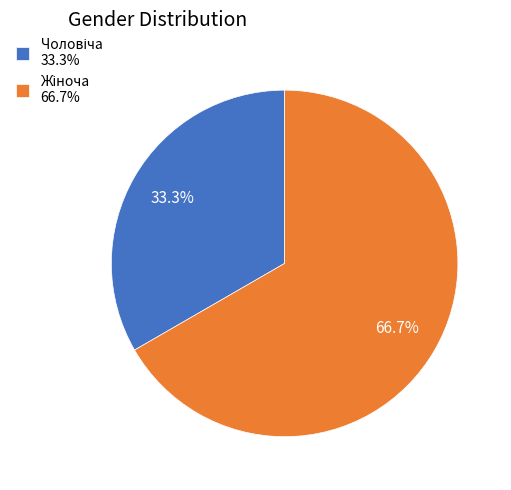

To the nearest percent, what is the difference between the largest and smallest slice percentages?

33%